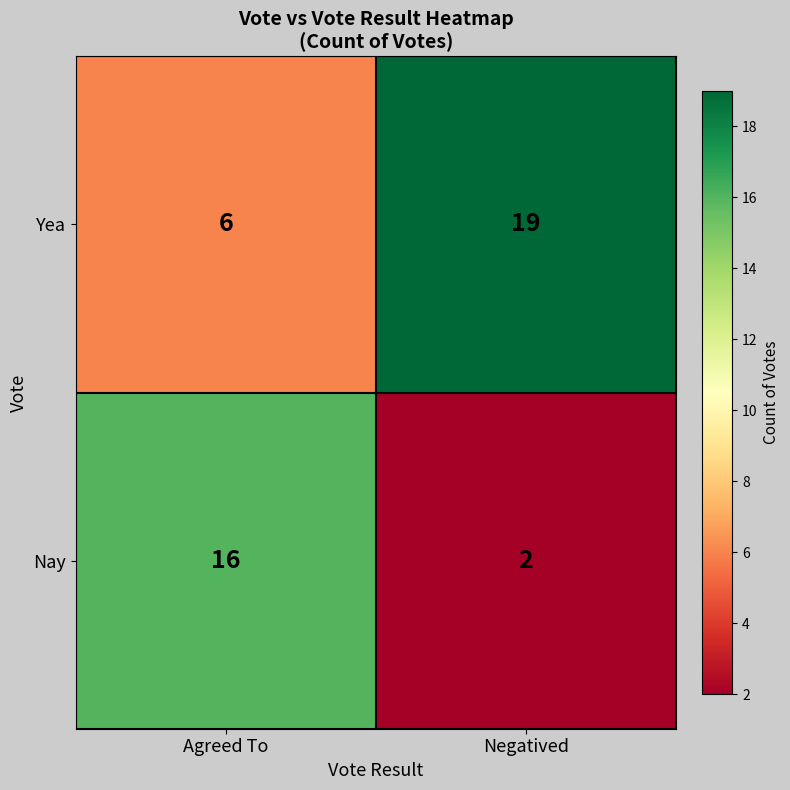

At Agreed To, list the series in order from largest to smallest.

Nay, Yea